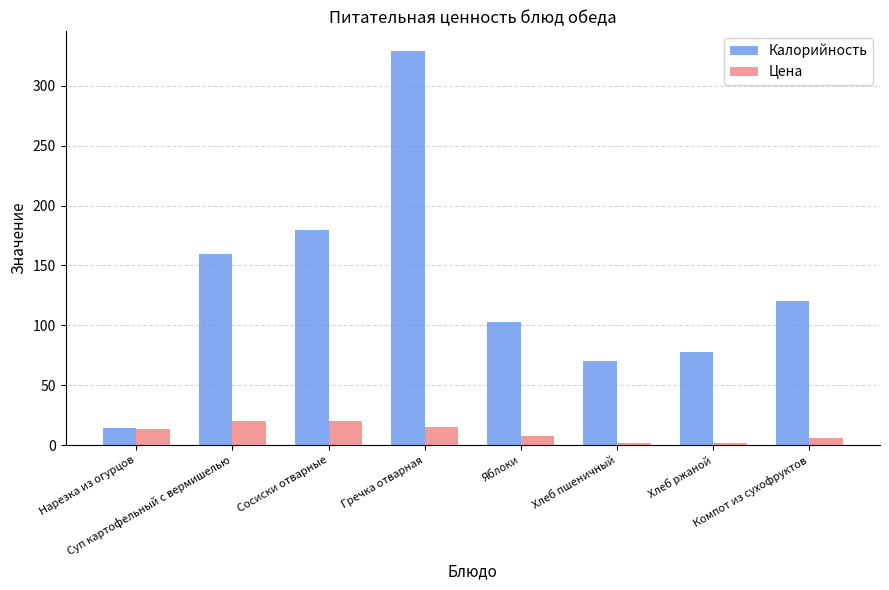

List the labels in order of Калорийность value, largest first.

Гречка отварная, Сосиски отварные, Суп картофельный с вермишелью, Компот из сухофруктов, Яблоки, Хлеб ржаной, Хлеб пшеничный, Нарезка из огурцов